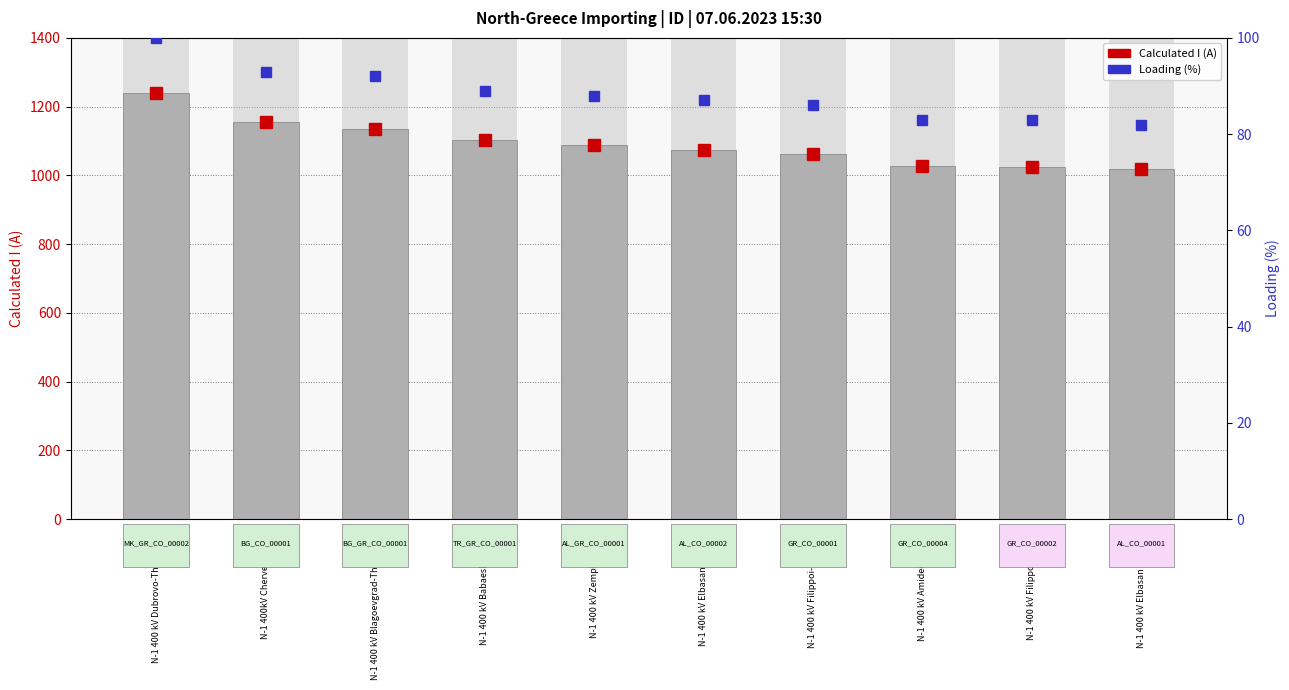

Reading right to left, list all the values displayed in this chart.

N-1 400 kV Elbasan 2-Tirana 2=1018	N-1 400 kV Filippoi-Lagadas=1024	N-1 400 kV Amideo-Lagadas=1028	N-1 400 kV Filippoi-Nea Santa=1061	N-1 400 kV Elbasan 2-Zemlak=1075	N-1 400 kV Zemplak-Kardia=1087	N-1 400 kV Babaeski-N Santa=1102	N-1 400 kV Blagoevgrad-Thessaloniki=1135	N-1 400kV Chervena Mogila=1156	N-1 400 kV Dubrovo-Thessaloniki=1240